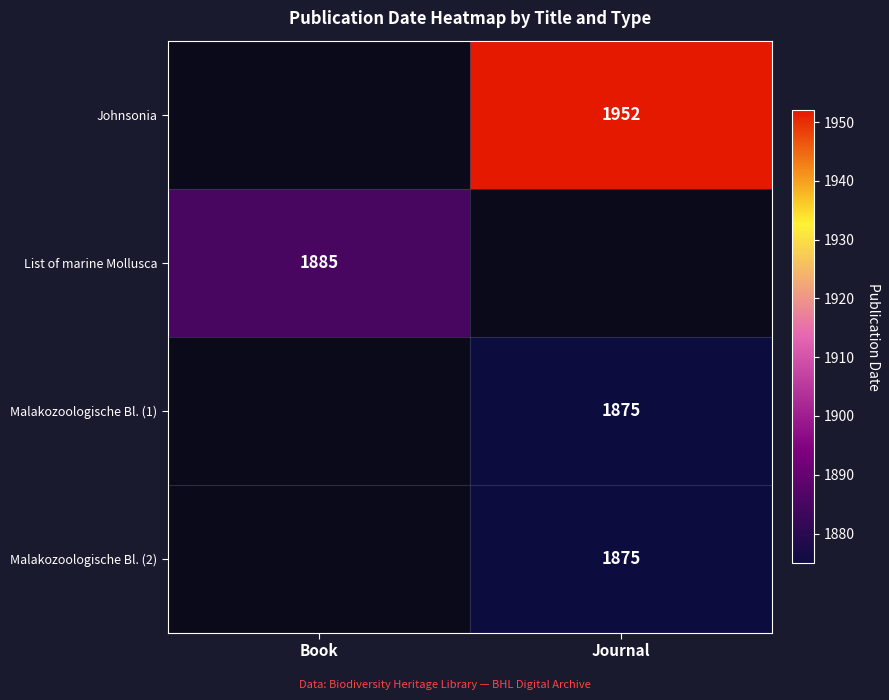

The value of Johnsonia at Journal is 1952. True or false?

True